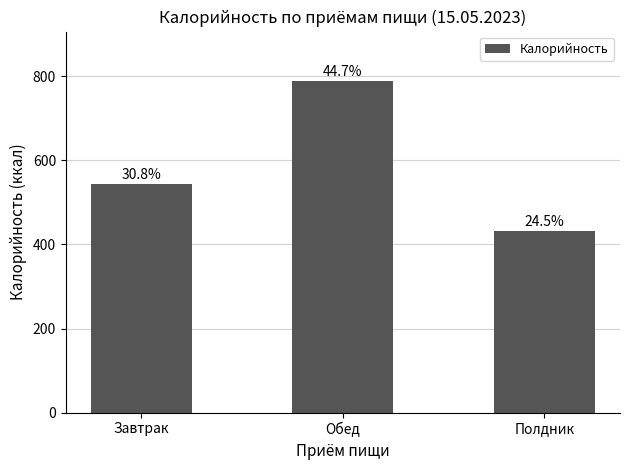

Is it true that the value at Обед is 788.1?

True